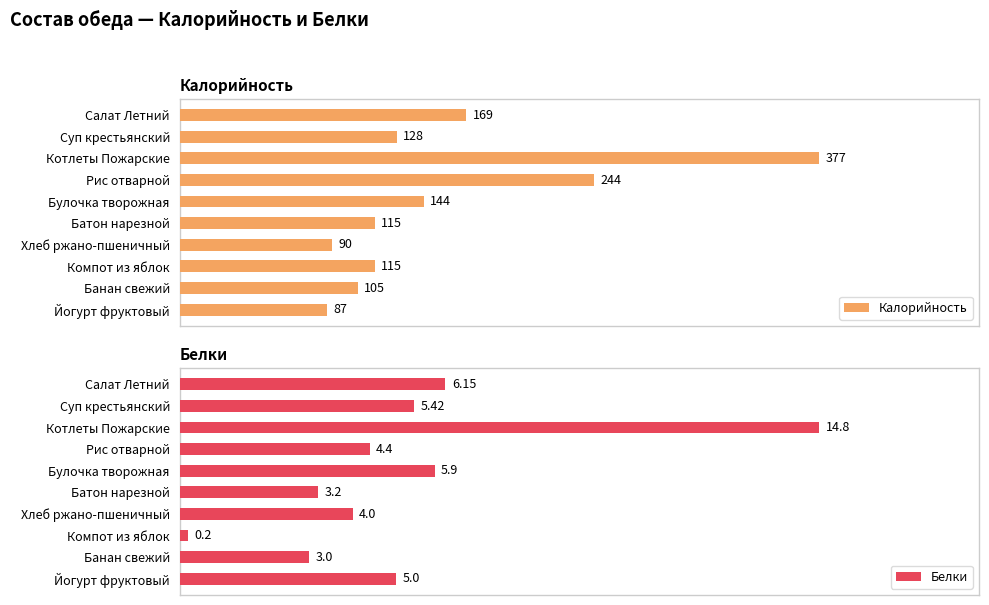

Rank the series by their maximum value, from highest to lowest.

Калорийность, Белки